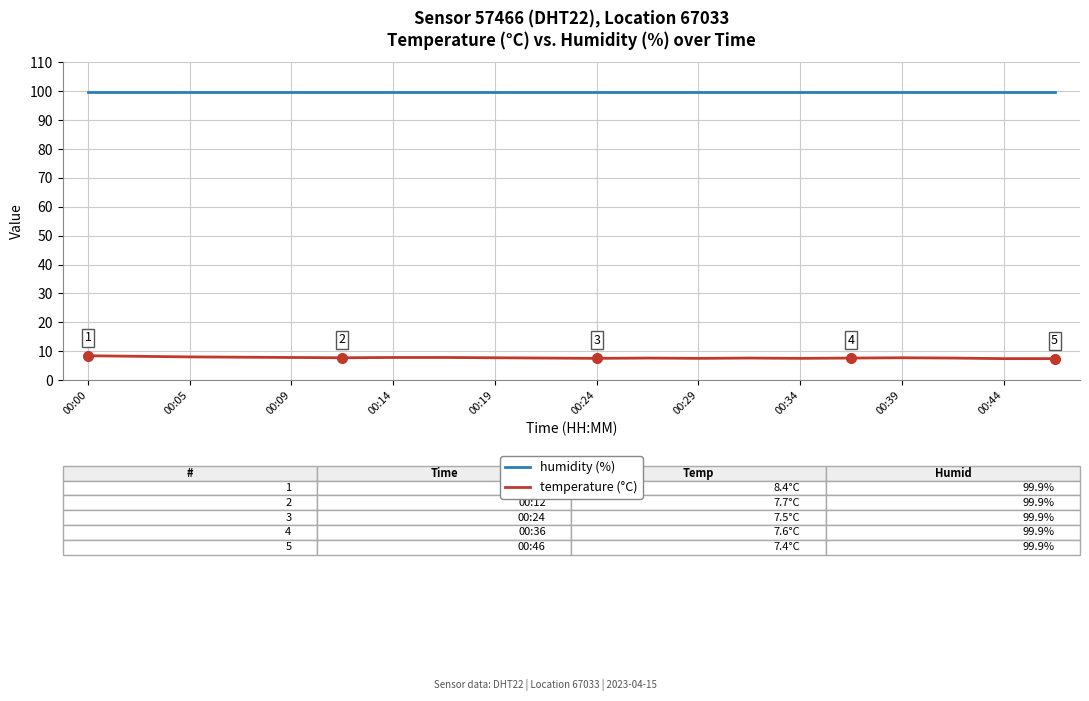

Which series has the largest total across all categories?

humidity (%)